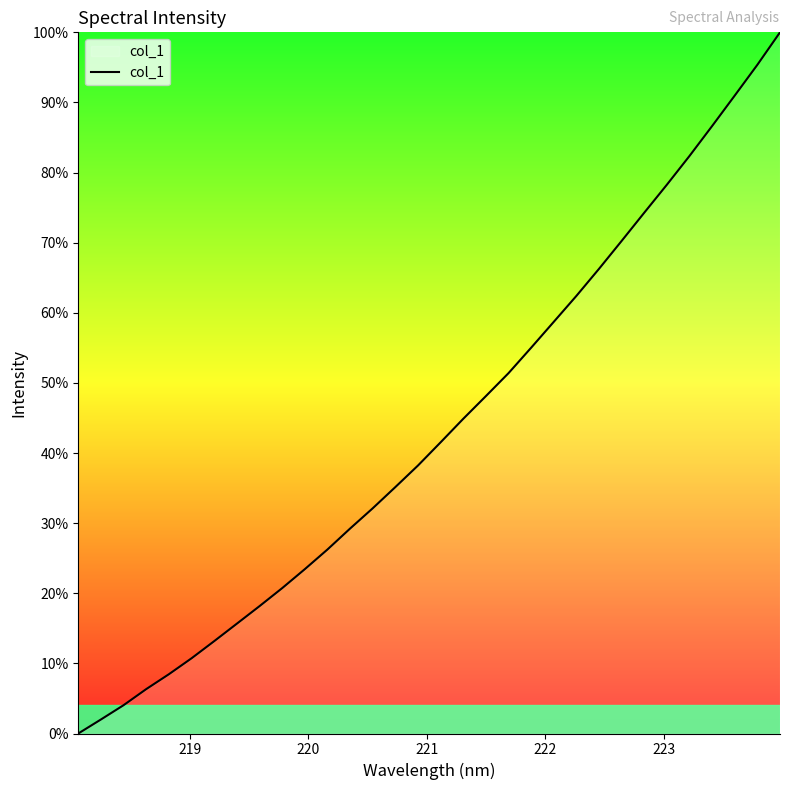

What is the greatest value displayed?

100.0